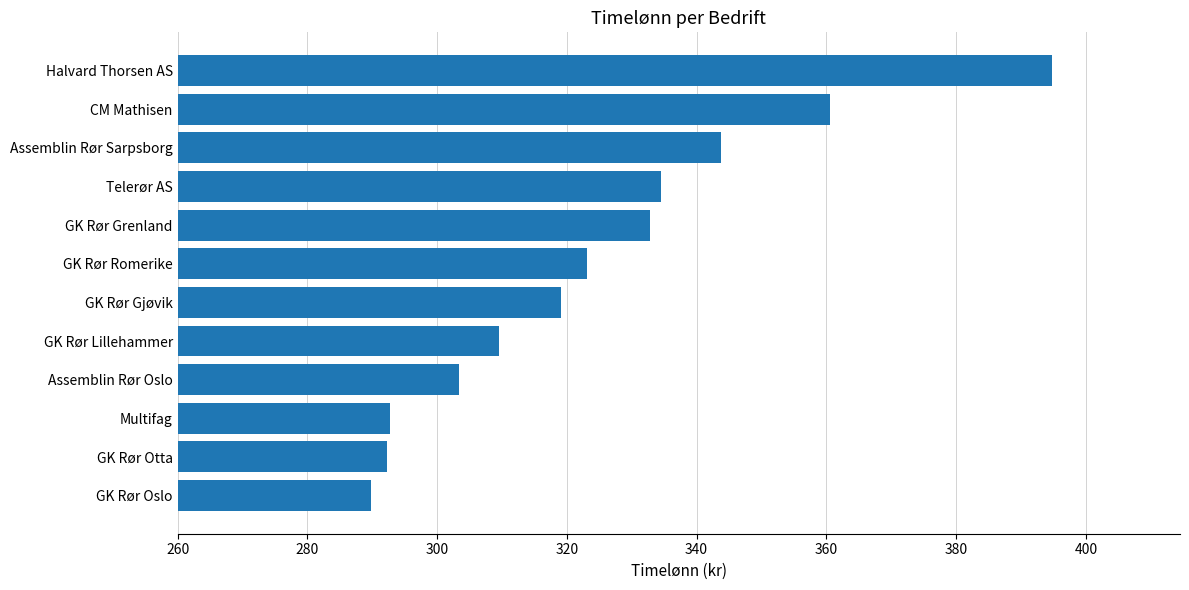

What is the change in value from Assemblin Rør Sarpsborg to Assemblin Rør Oslo?

-40.5